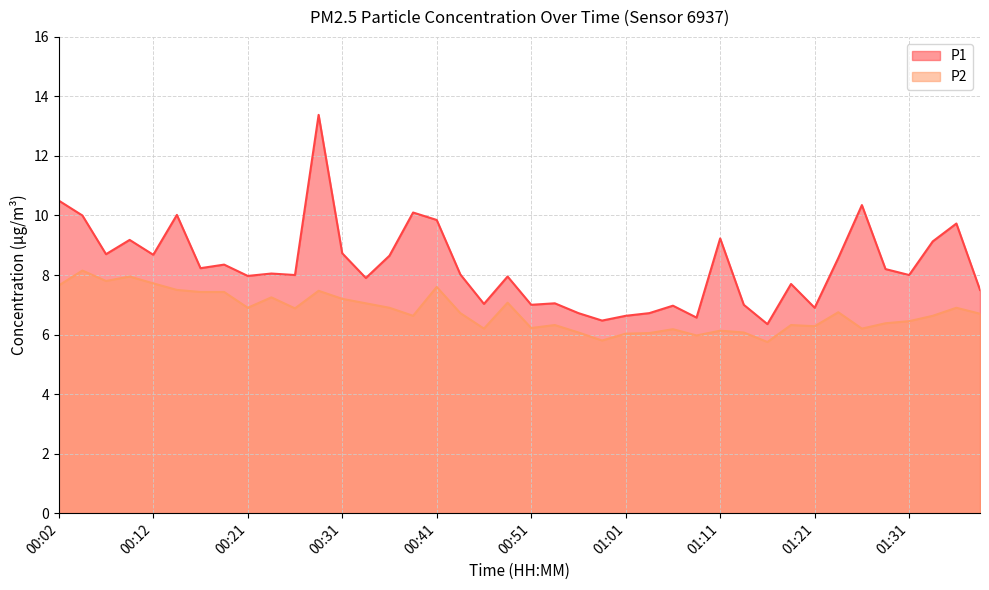

Read the P2 line value at 15.

6.6